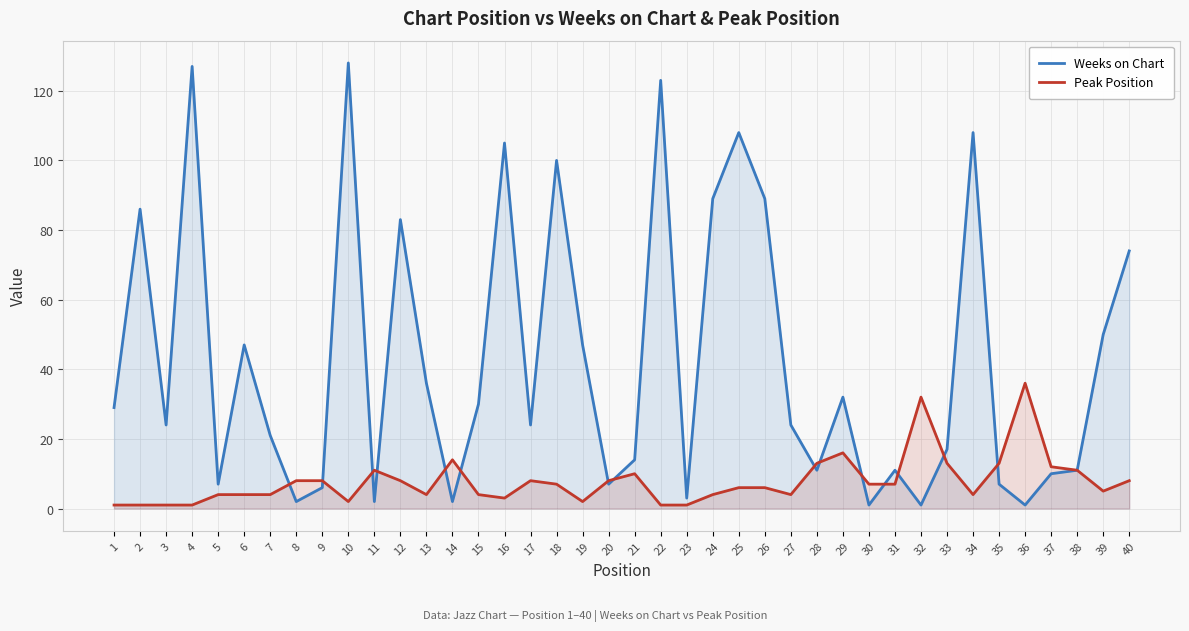

Is the value of Peak Position at 20 greater than the value of Weeks on Chart at 19?

No